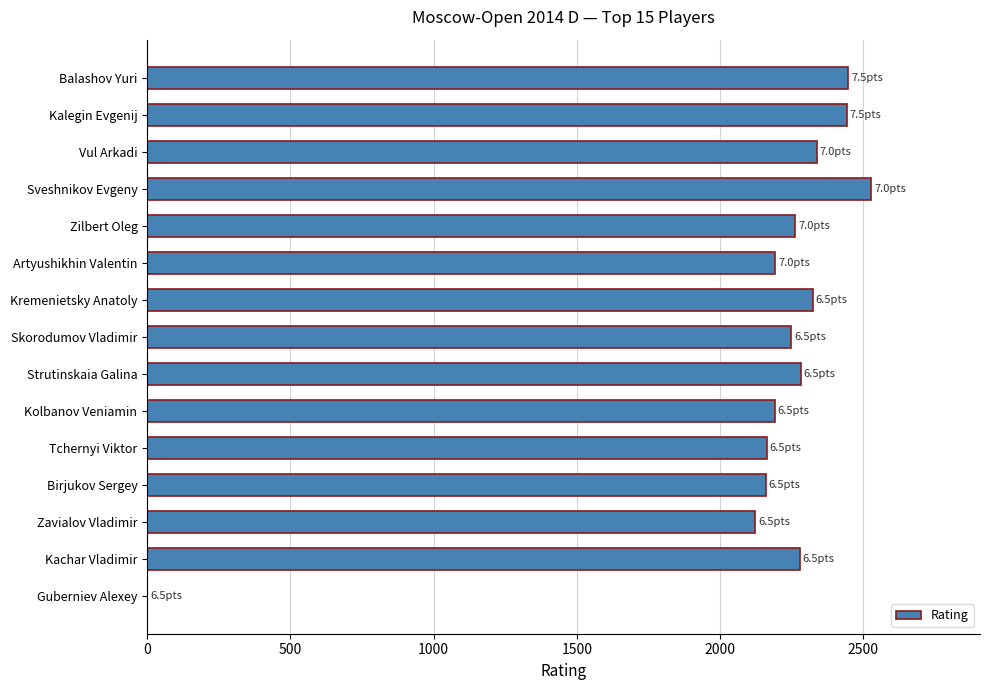

What is the greatest value displayed?

2528